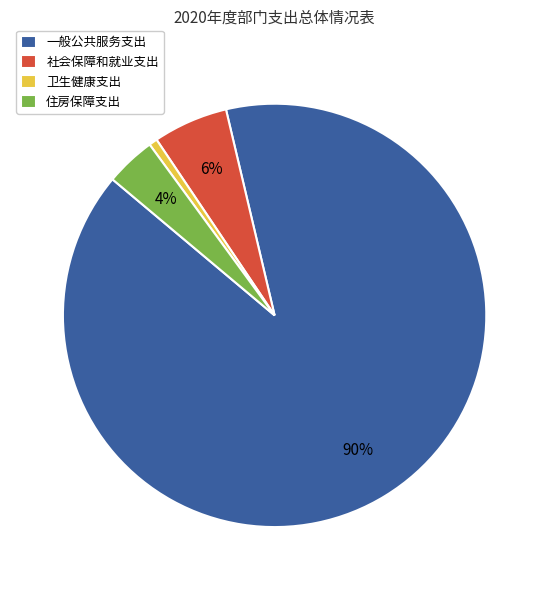

Is it true that 住房保障支出 is 12% of the pie?

False